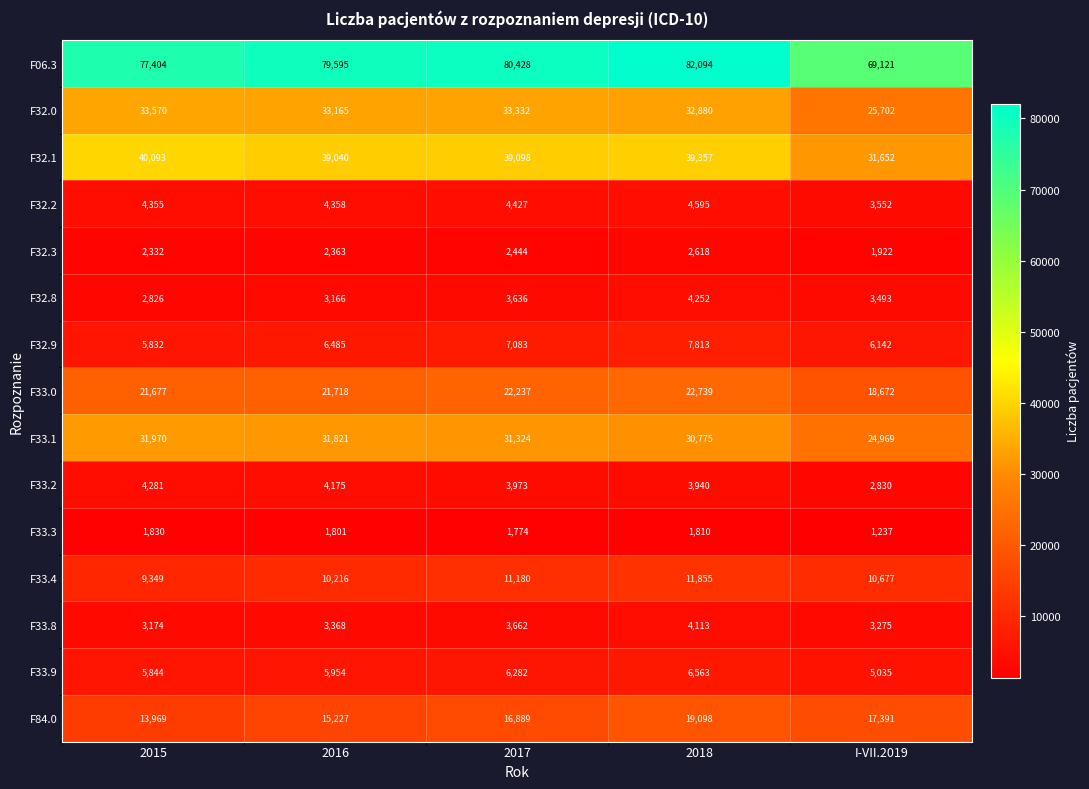

What is the smallest value displayed?

1237